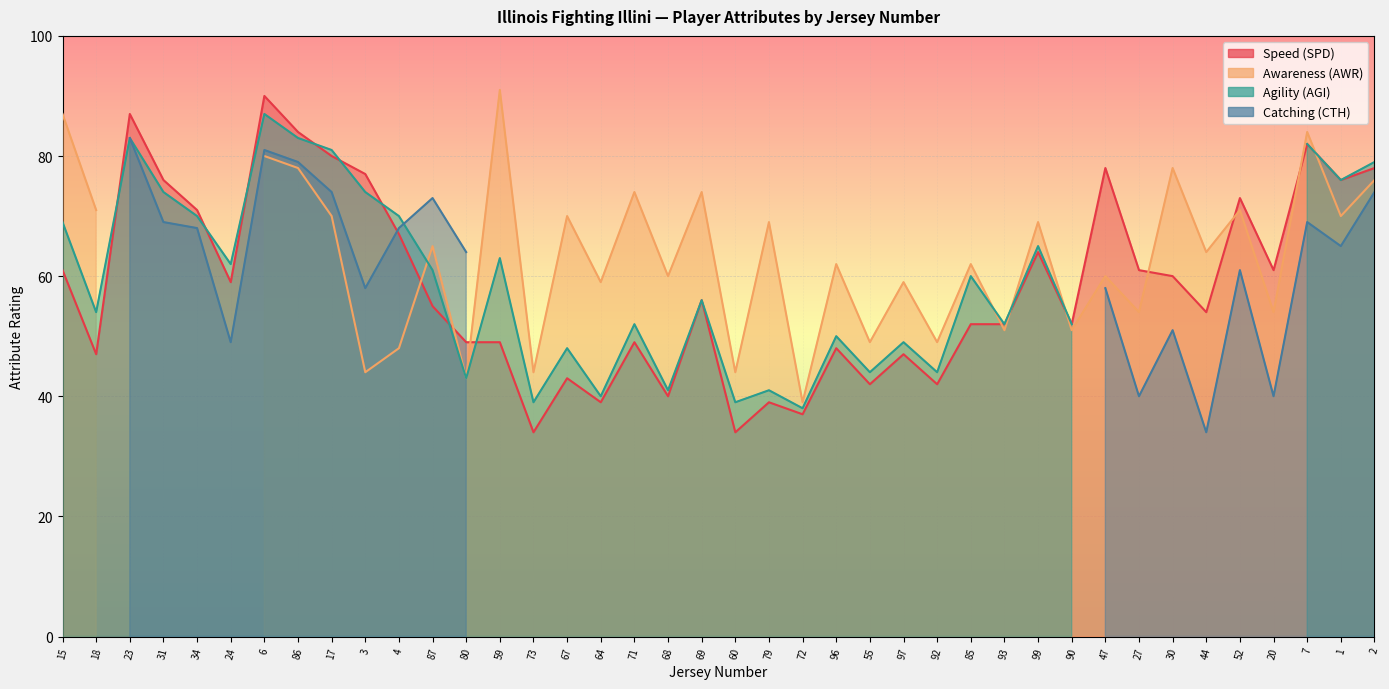

What is the label of the 17th point from the right?

96